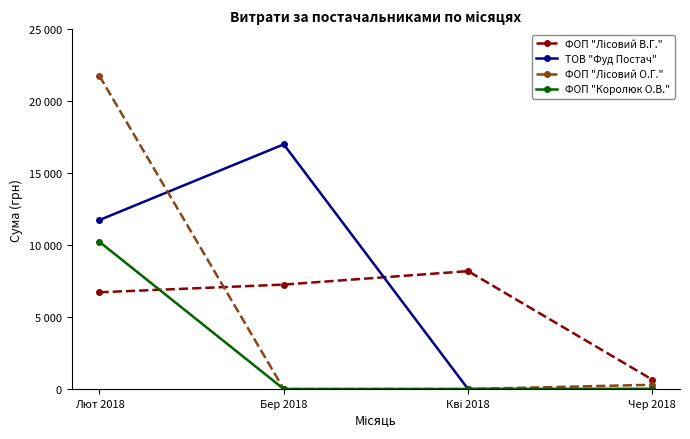

Reading left to right, list all the values displayed in this chart.

ФОП "Лісовий В.Г.": 6723.7	7259.0	8193.1	650.0
ТОВ "Фуд Постач": 11744.9	17006.0	0.0	0.0
ФОП "Лісовий О.Г.": 21760.2	0.0	0.0	294.3
ФОП "Королюк О.В.": 10231.8	0.0	0.0	0.0